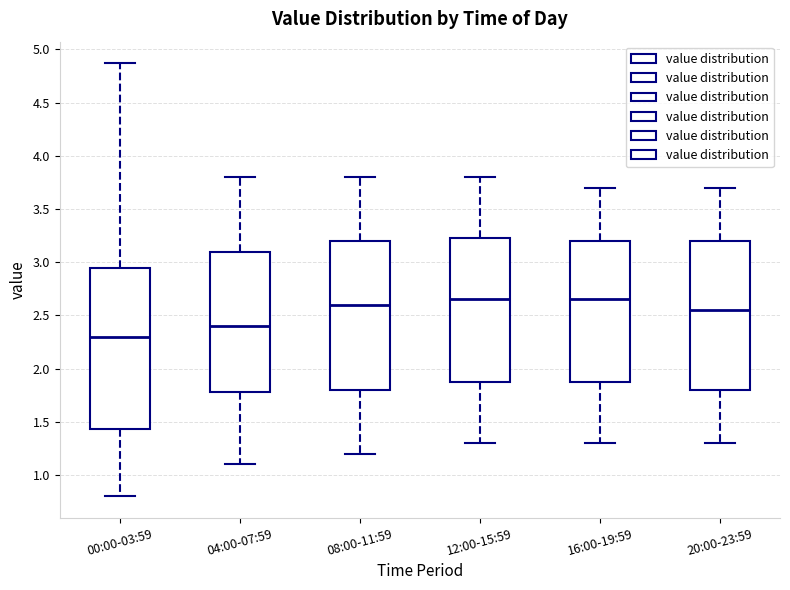

Reading left to right, transcribe this box plot: for each box, give where its median line is, the range the box spans, and where its two whiskers end, as read against the y-axis. The values are not printed on the chart, so give them approximately, as read against the axis.

00:00-03:59: median 2.30, box 1.45 to 2.95, whiskers 0.80 to 4.85
04:00-07:59: median 2.40, box 1.80 to 3.10, whiskers 1.10 to 3.80
08:00-11:59: median 2.60, box 1.80 to 3.20, whiskers 1.20 to 3.80
12:00-15:59: median 2.65, box 1.90 to 3.25, whiskers 1.30 to 3.80
16:00-19:59: median 2.65, box 1.90 to 3.20, whiskers 1.30 to 3.70
20:00-23:59: median 2.55, box 1.80 to 3.20, whiskers 1.30 to 3.70